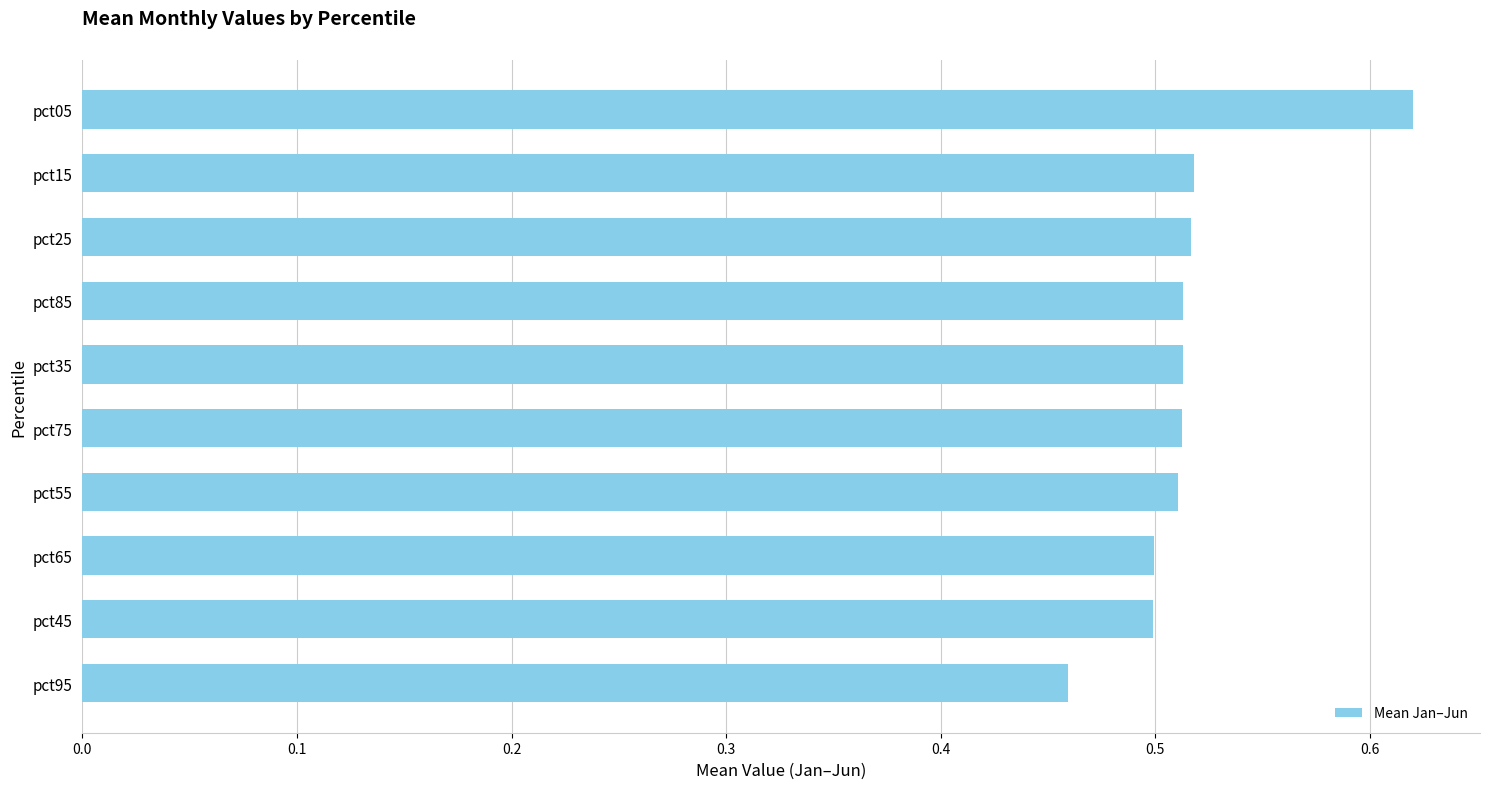

Are the bars grouped side by side (vs. stacked)?

No